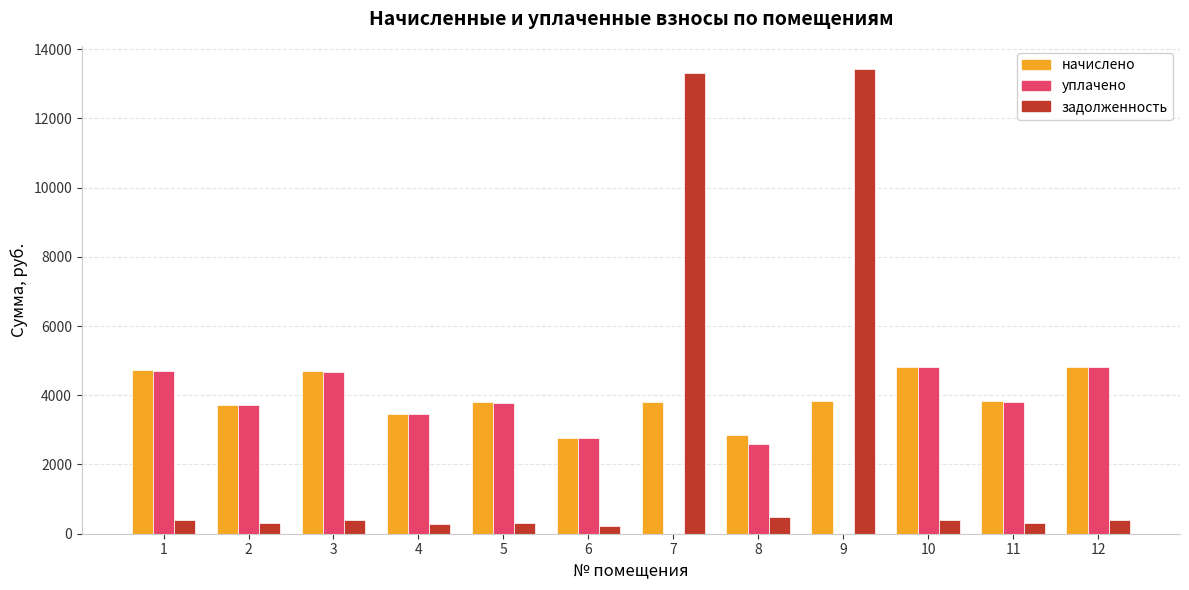

What is the average value of the задолженность series?

2520.8